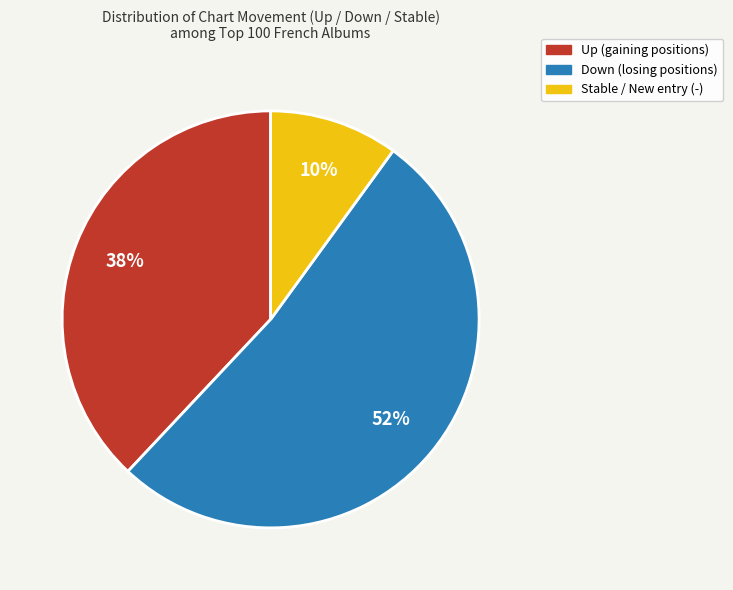

Does any single category account for the majority?

Yes